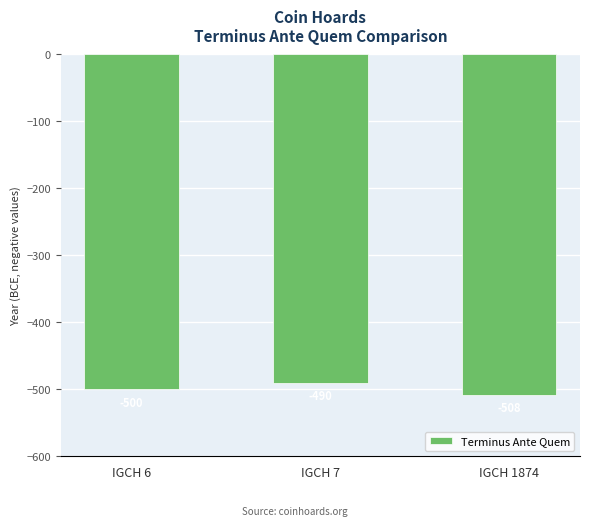

Reading left to right, extract all data points from this chart.

-500	-490	-508